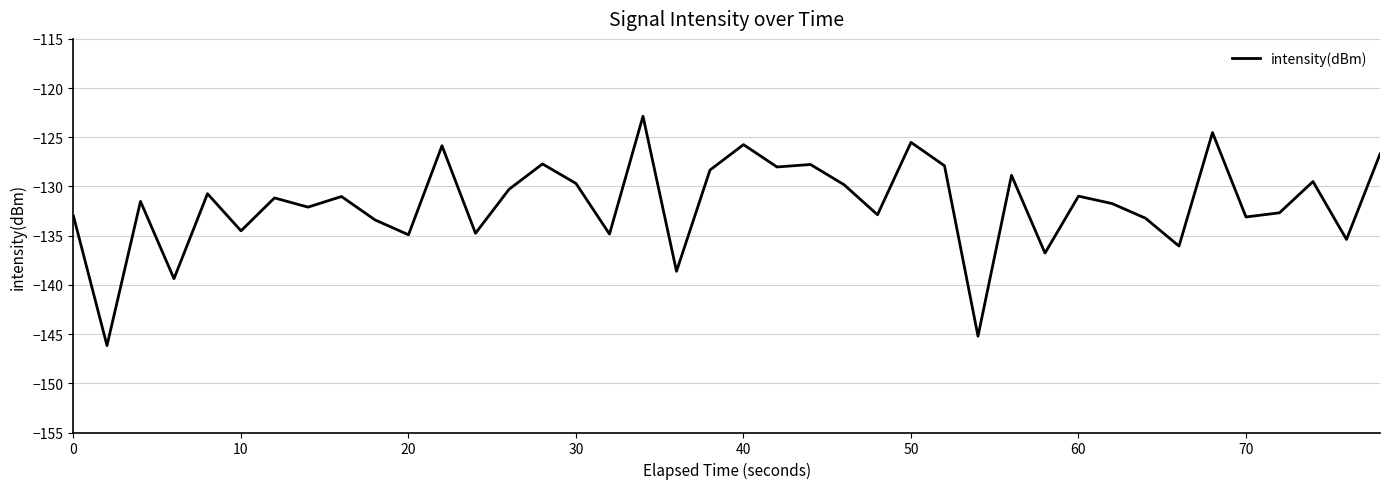

What is the greatest value displayed?

-122.9